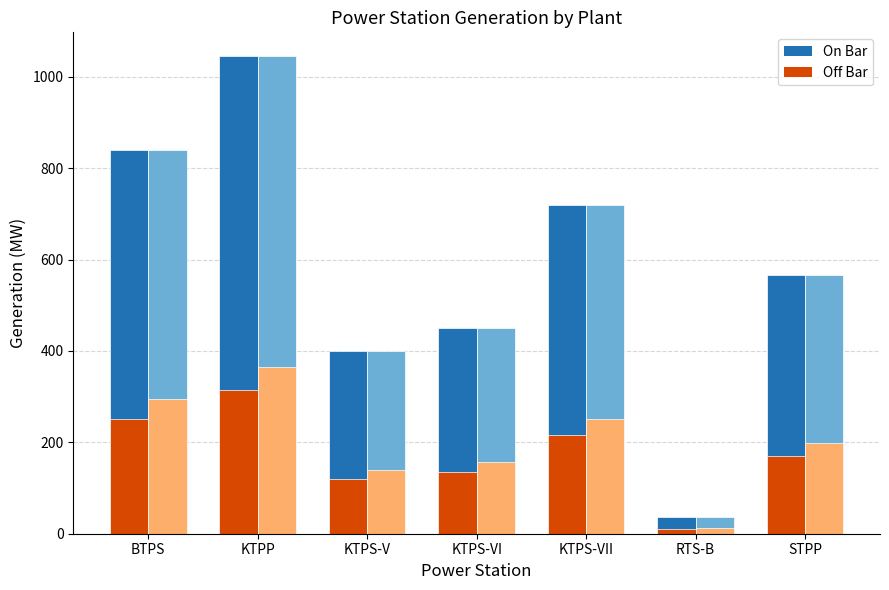

How many data points does each series have?

7